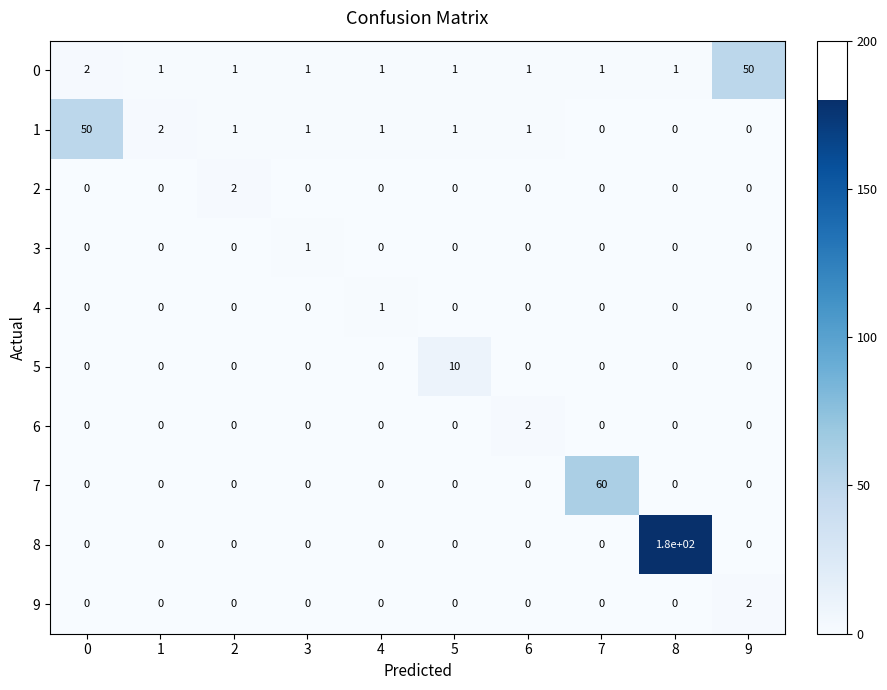

Which series has the largest range (max minus min)?

8